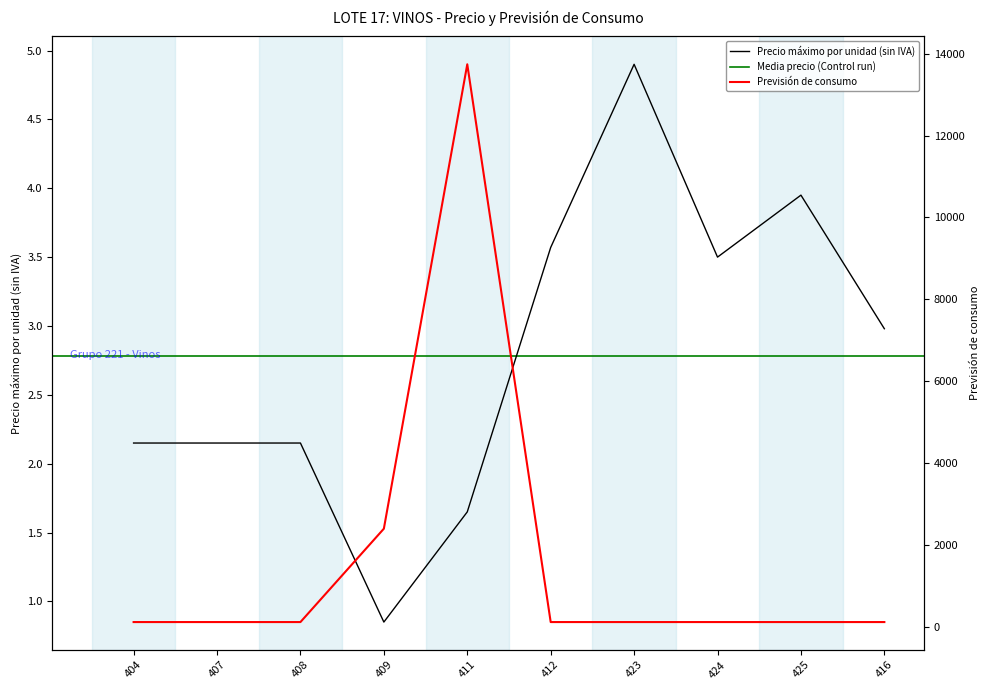

Which has a higher value, 425 or 416?

425